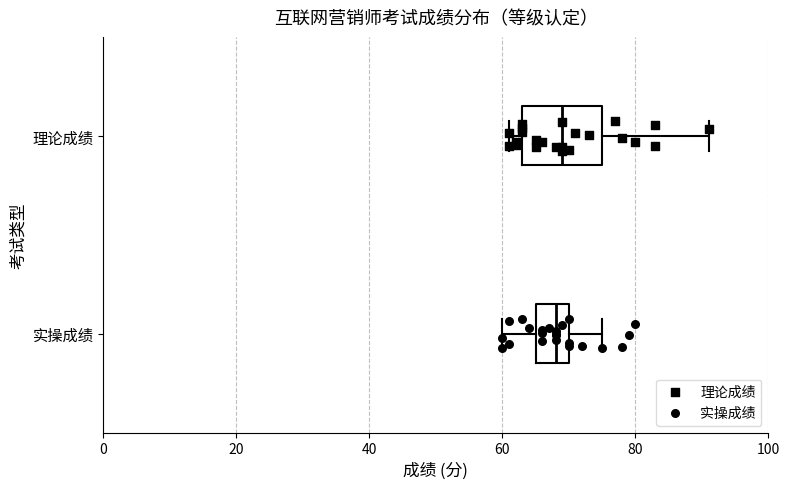

Comparing the boxes themselves (not the whiskers), which one is the widest?

理论成绩